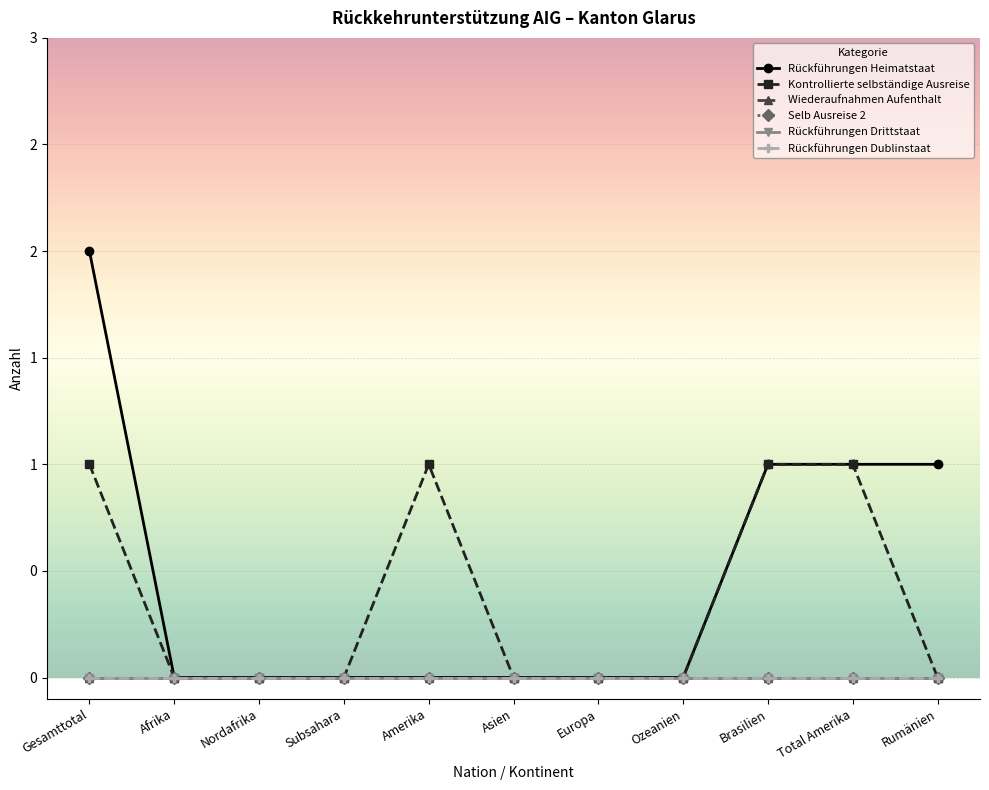

True or false: Rückführungen Dublinstaat and Rückführungen Drittstaat cross at least once.

False